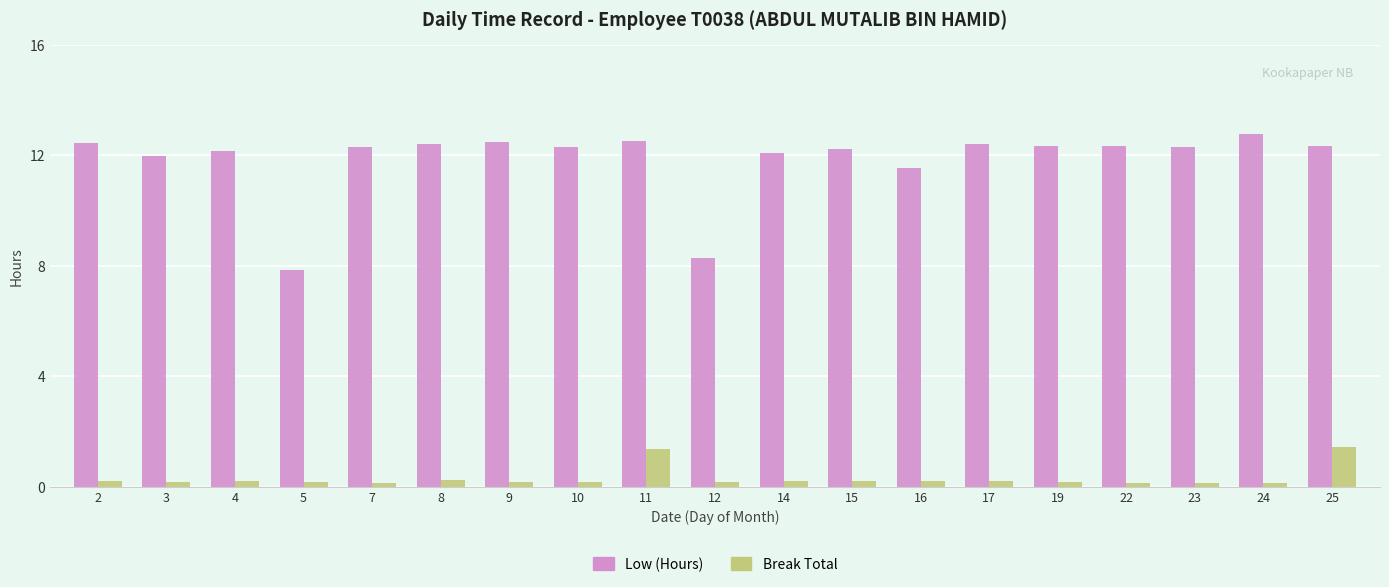

Is it true that Low (Hours) equals 12.4 at 2?

True